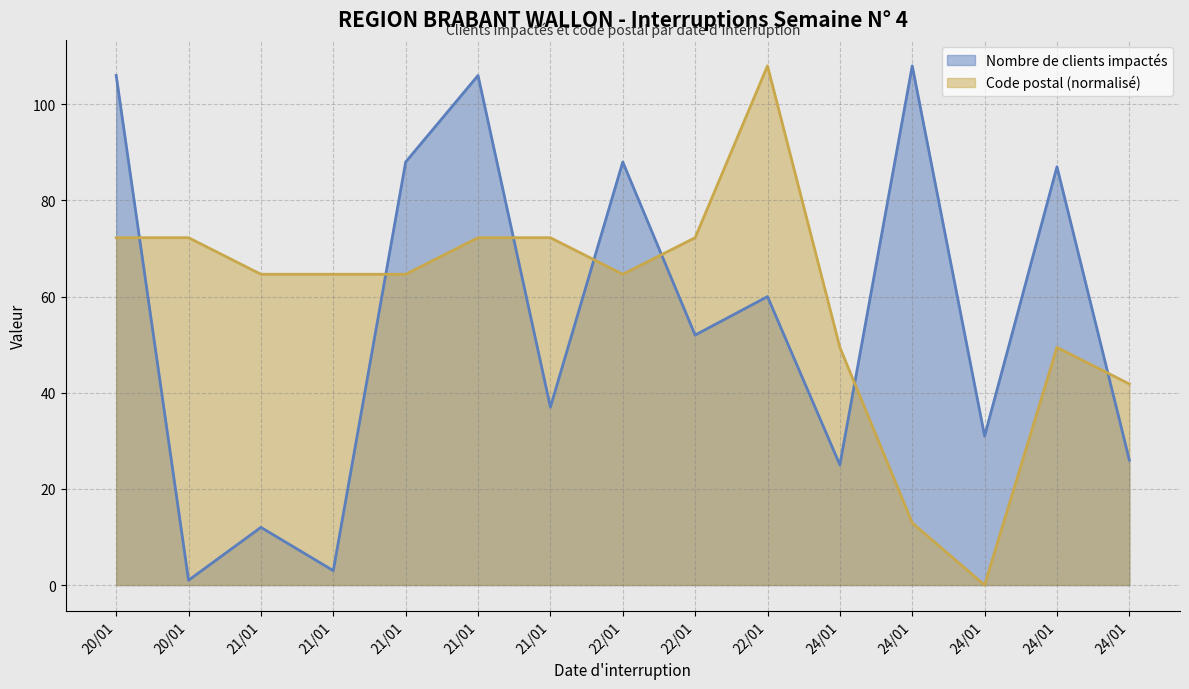

After their last crossing, which series has the higher values: Code postal or Nombre de clients impactés?

Code postal